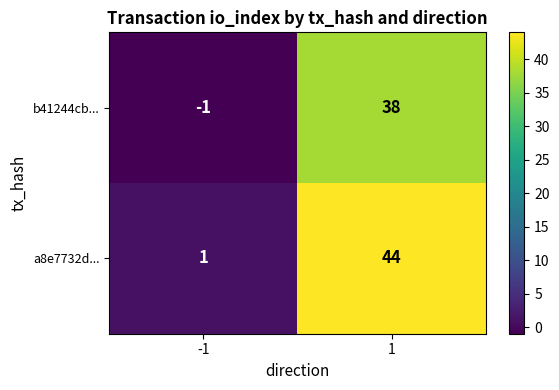

Rank the series by their average value, from lowest to highest.

b41244cb..., a8e7732d...